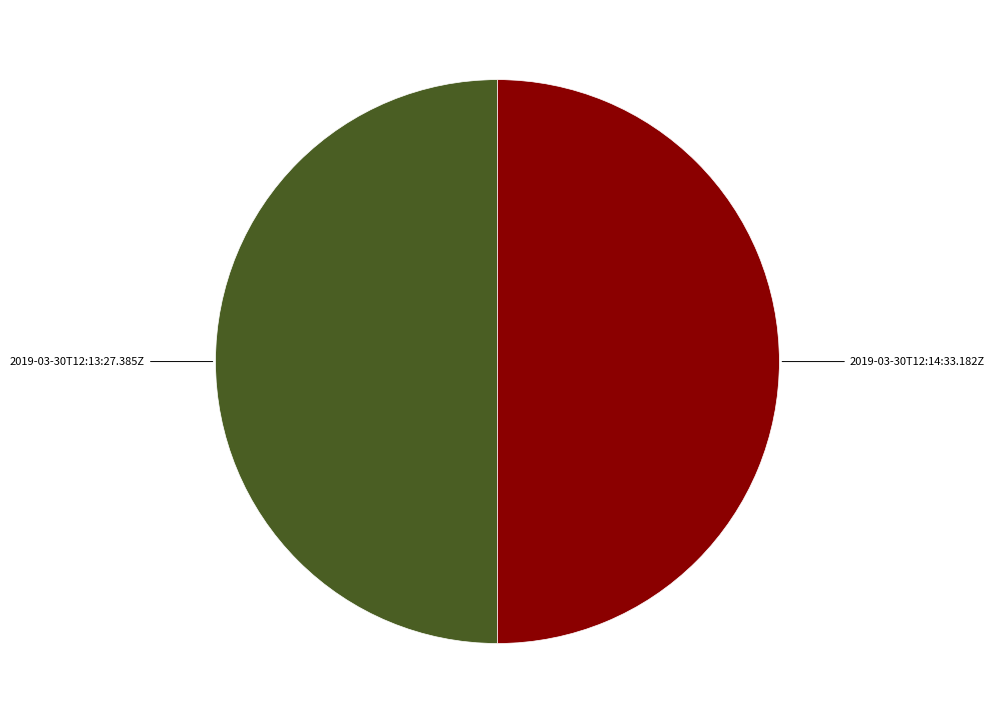

Do 2019-03-30T12:13:27.385Z and 2019-03-30T12:14:33.182Z together represent more than half of the pie?

Yes